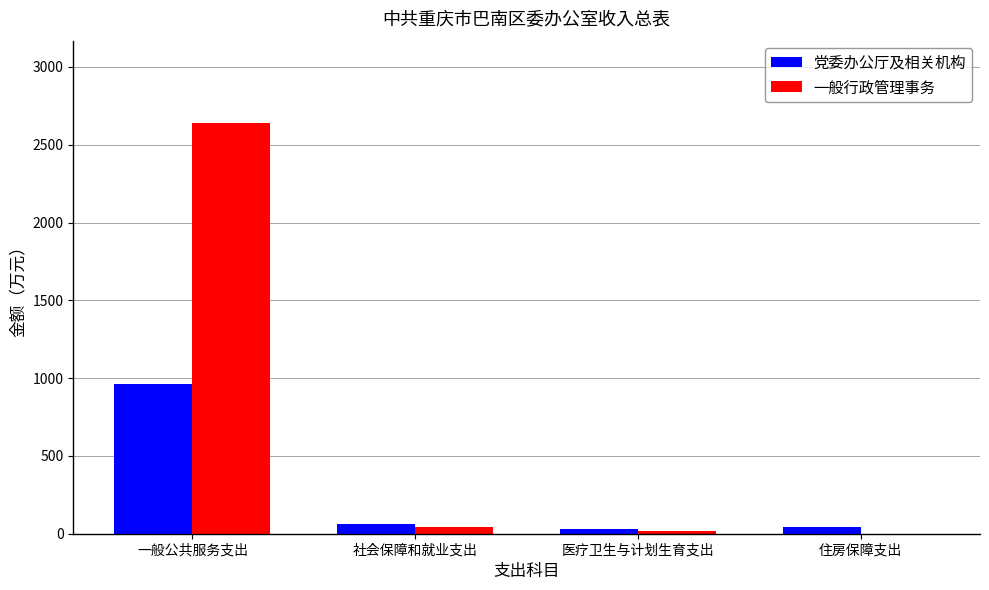

What are all the series names shown in the legend?

党委办公厅及相关机构, 一般行政管理事务